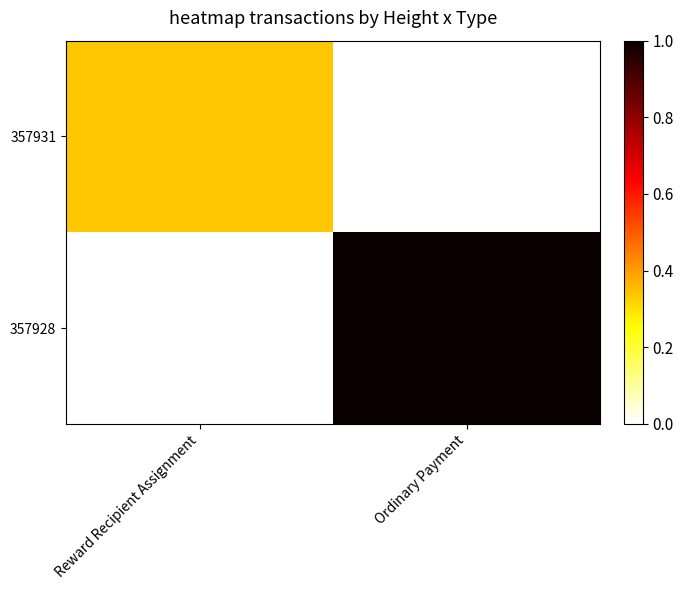

Which has a higher value, Ordinary Payment or Reward Recipient Assignment?

Reward Recipient Assignment